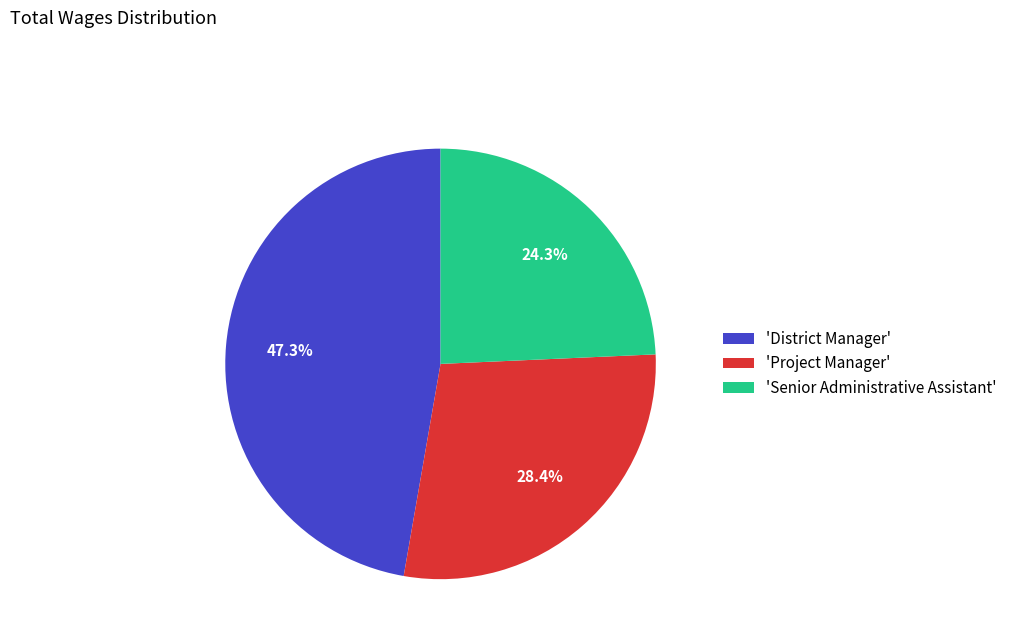

Approximately how many times larger is the value at 'District Manager' compared to 'Project Manager'?

1.7